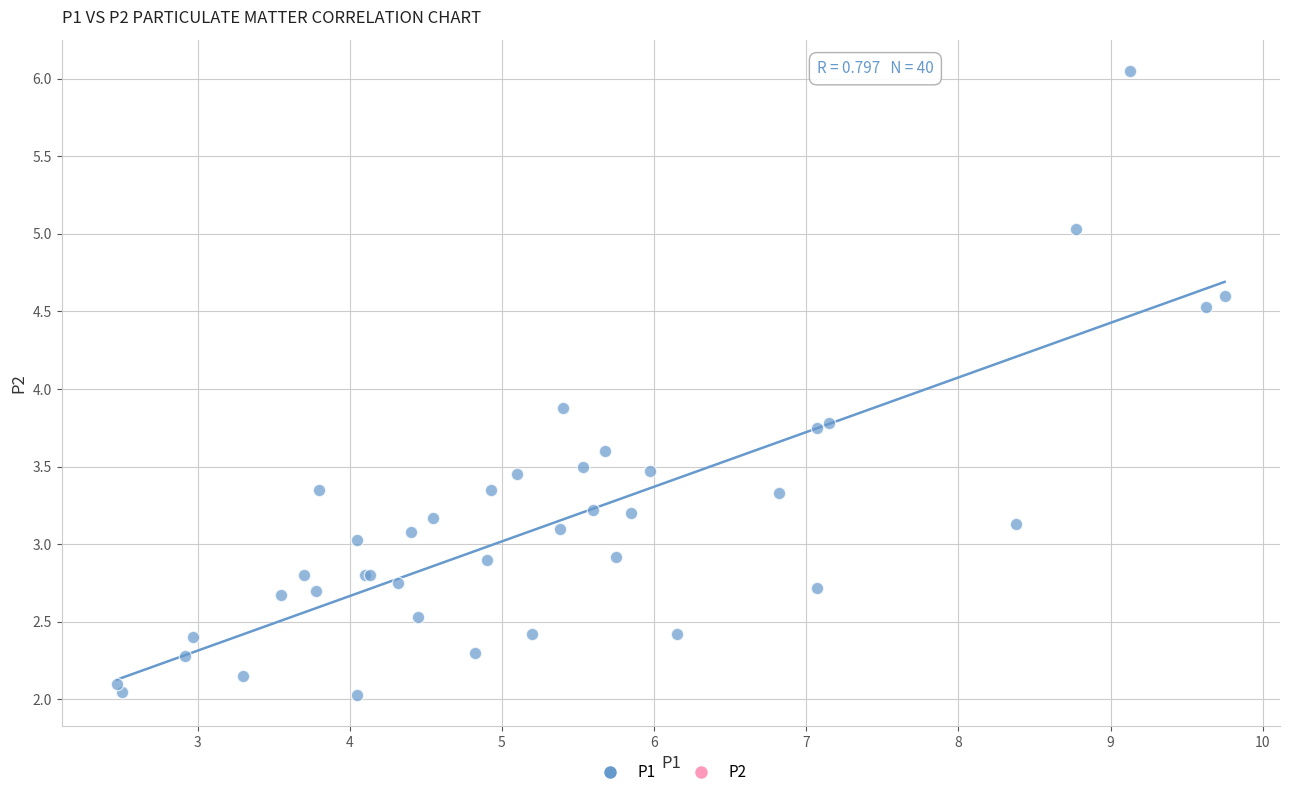

What Y value in the scatter plot is closest to 4?

3.9